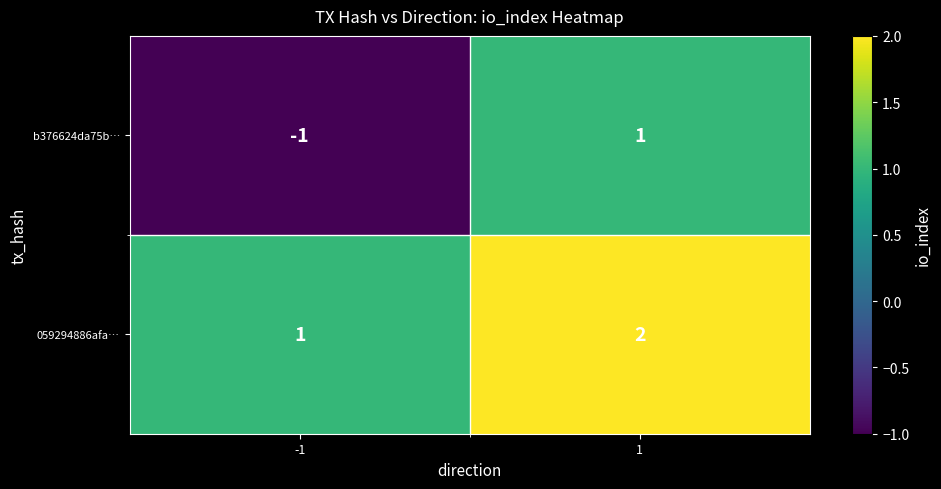

List the series in order of their overall mean, highest first.

059294886afa…, b376624da75b…